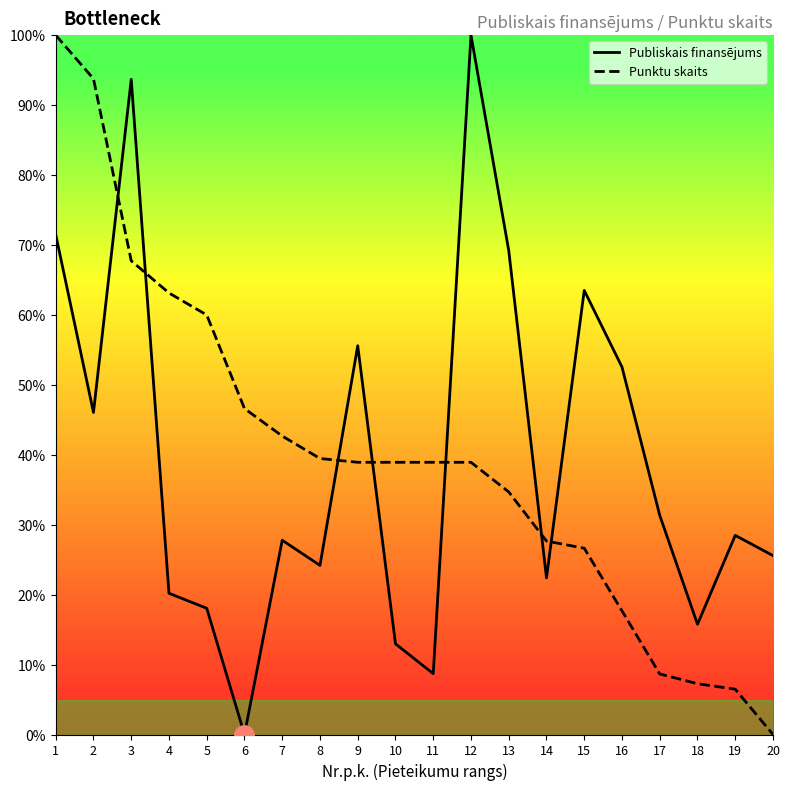

What is the greatest value displayed?

100.0